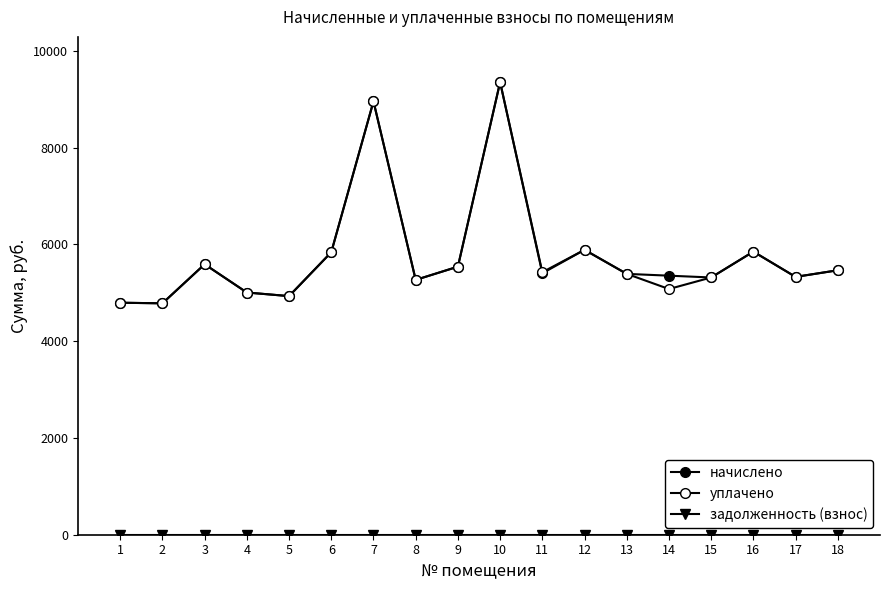

What is the greatest value displayed?

9352.3